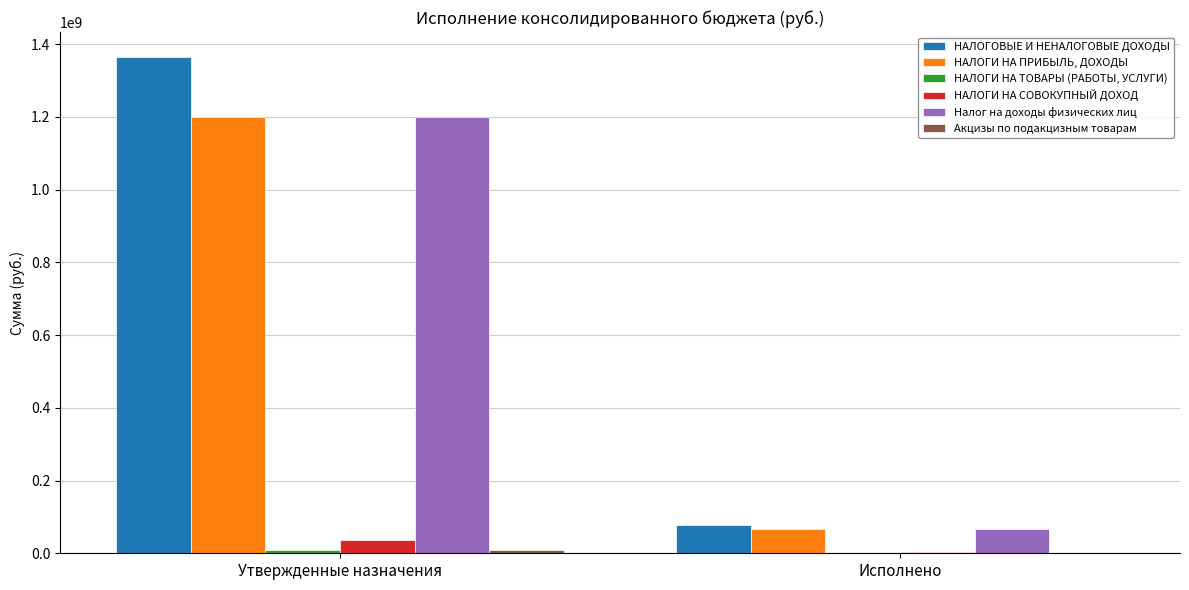

Where is НАЛОГОВЫЕ И НЕНАЛОГОВЫЕ ДОХОДЫ nearest to the value 720737155?

Исполнено